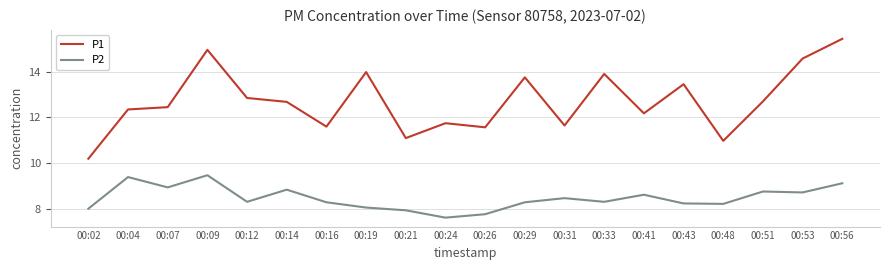

Does the chart display data point markers on the line(s)?

No